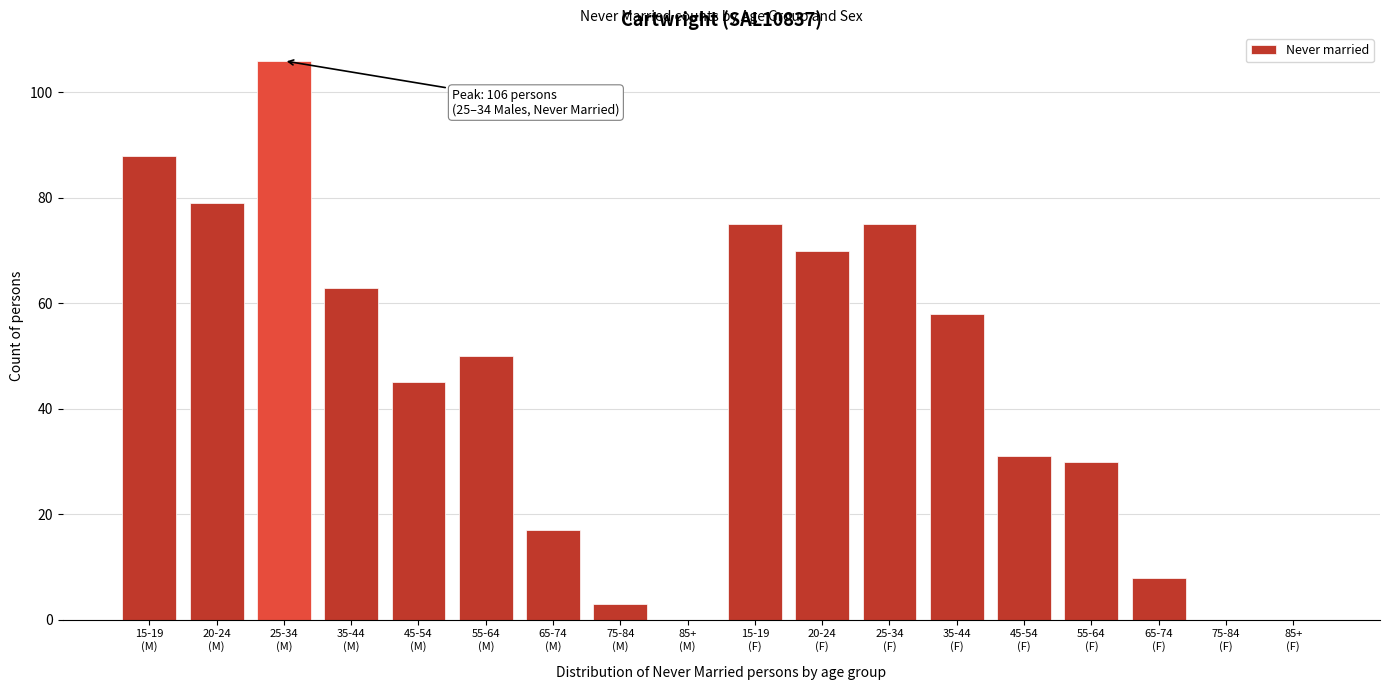

What is the sum of all values?

798